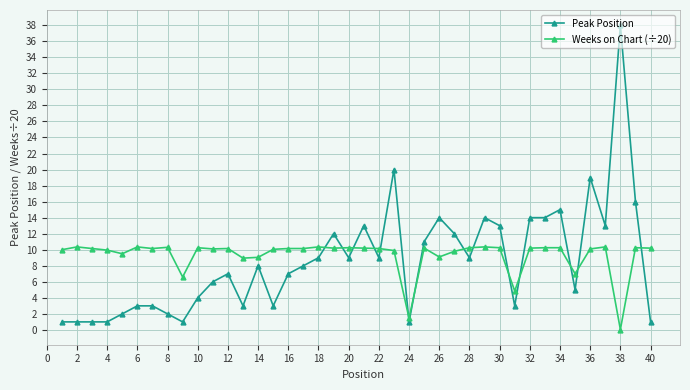

After their last crossing, which series has the higher values: Weeks on Chart (÷20) or Peak Position?

Weeks on Chart (÷20)